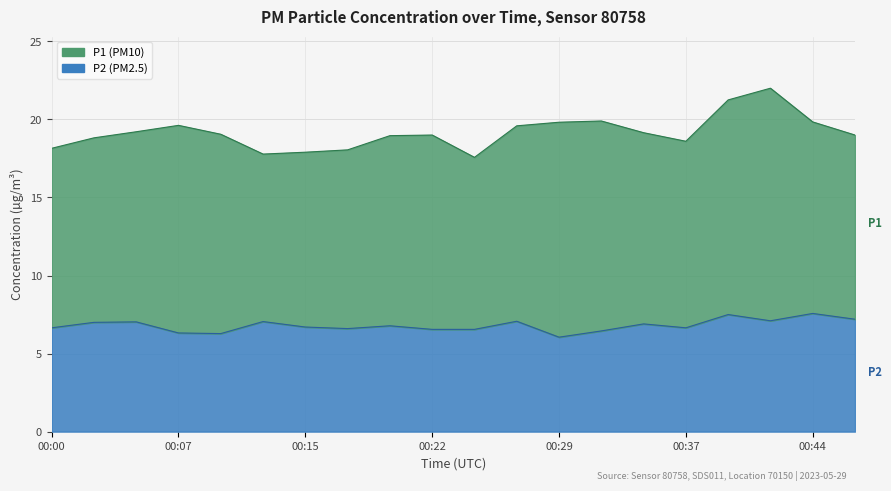

List the labels in order of value, largest first.

00:44, 00:39, 00:46, 00:42, 00:27, 00:12, 00:05, 00:03, 00:34, 00:20, 00:15, 00:00, 00:37, 00:17, 00:22, 00:25, 00:32, 00:07, 00:10, 00:29